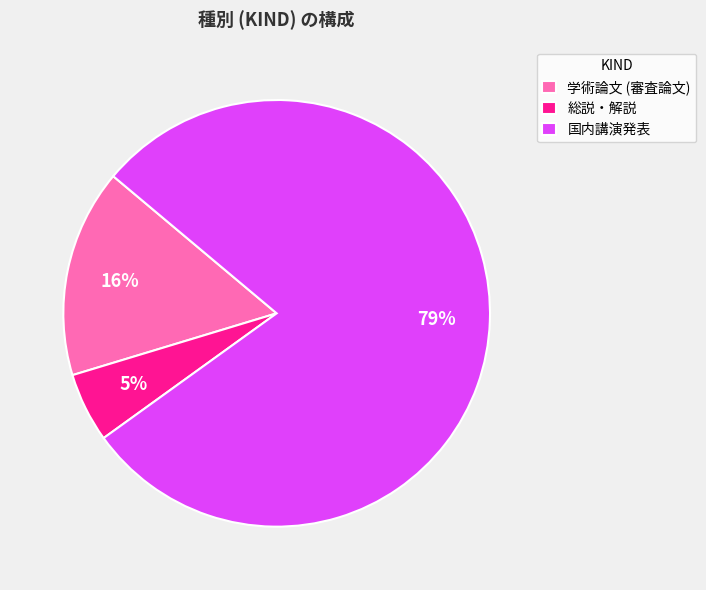

Rank the categories by value from lowest to highest.

総説・解説, 学術論文 (審査論文), 国内講演発表